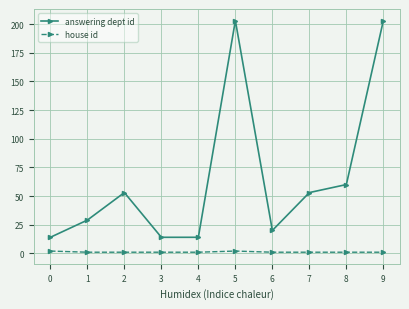

What is the average value of the answering dept id series?

66